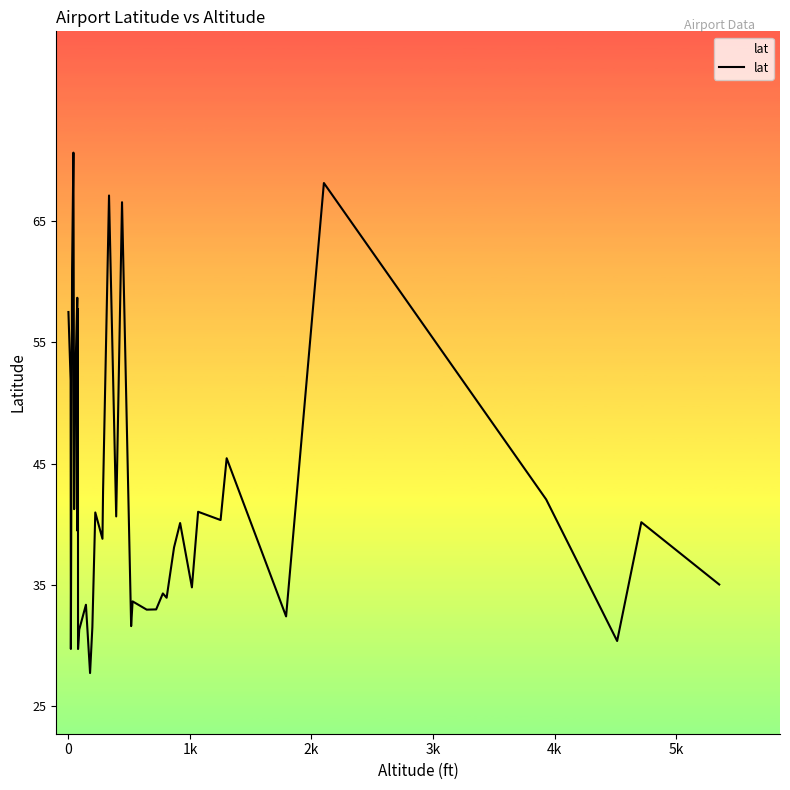

What is the difference between the maximum and minimum values?

42.9